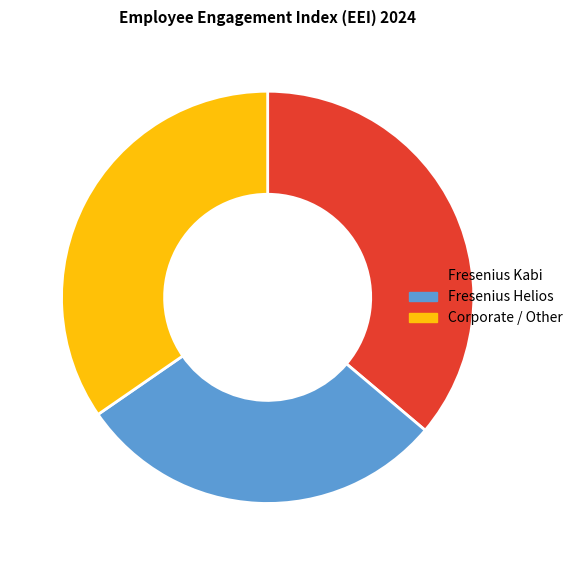

Which slice is the smallest?

Fresenius Helios